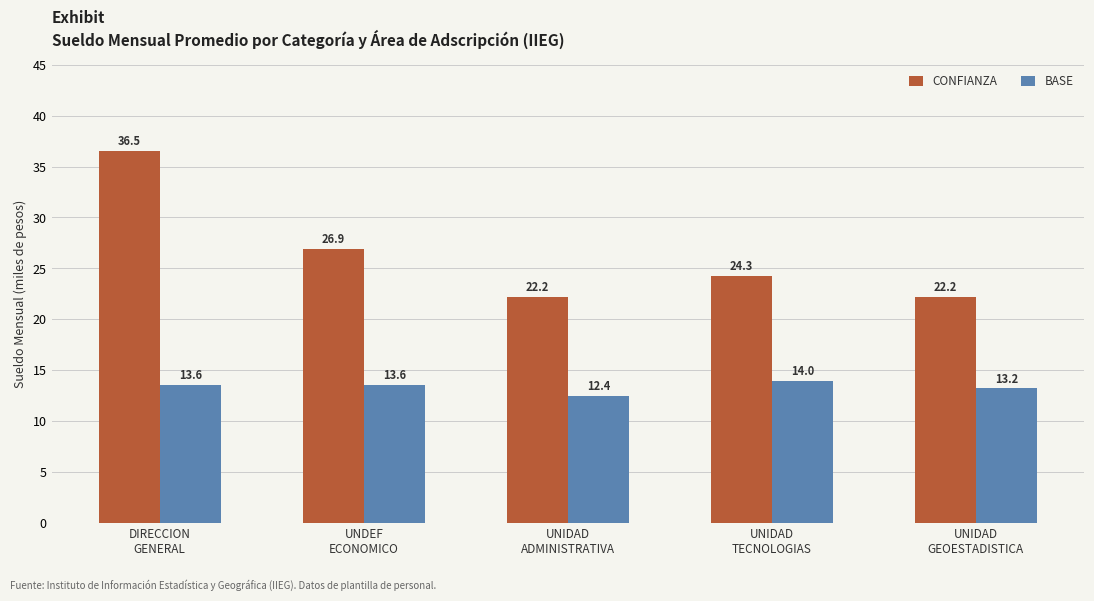

How many bars are there in each group?

2